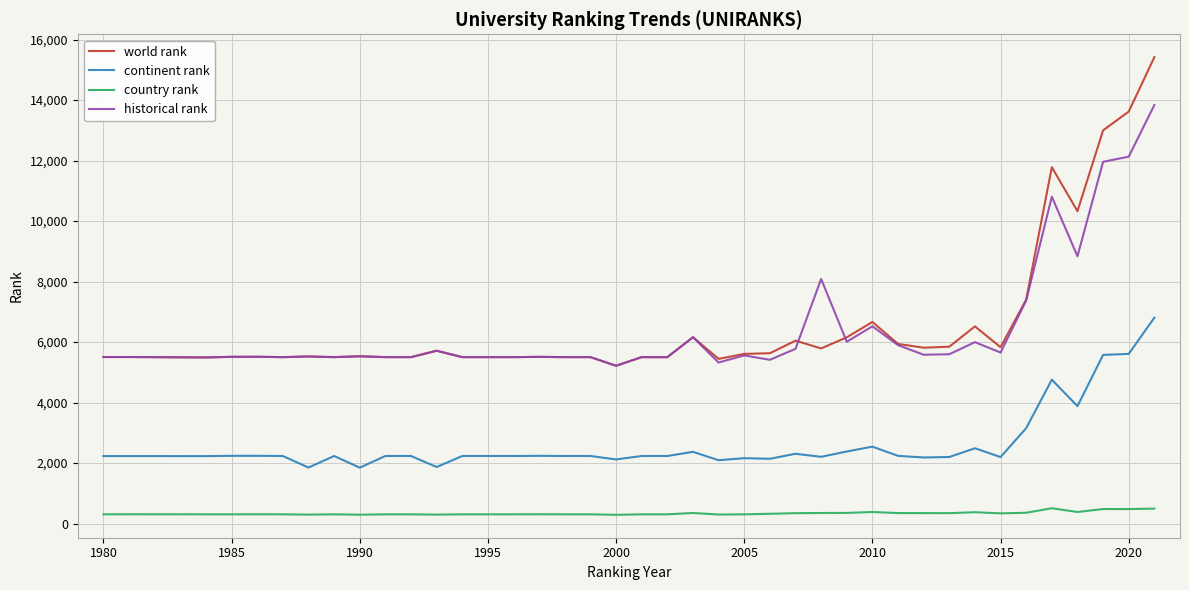

Which series has the widest spread of values?

world rank